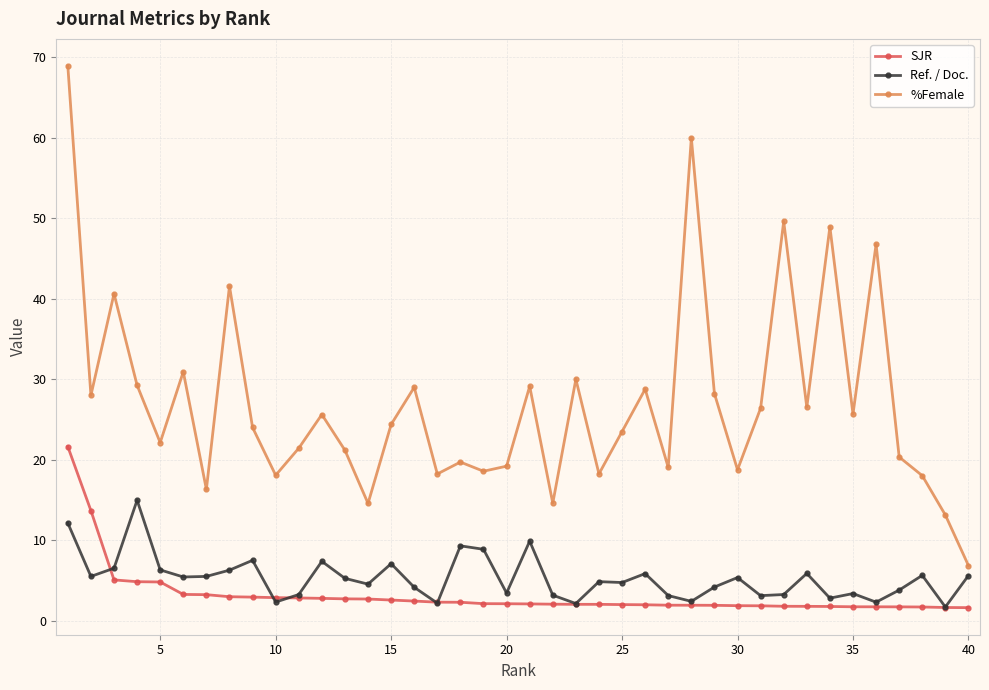

Which series has the largest total across all categories?

%Female